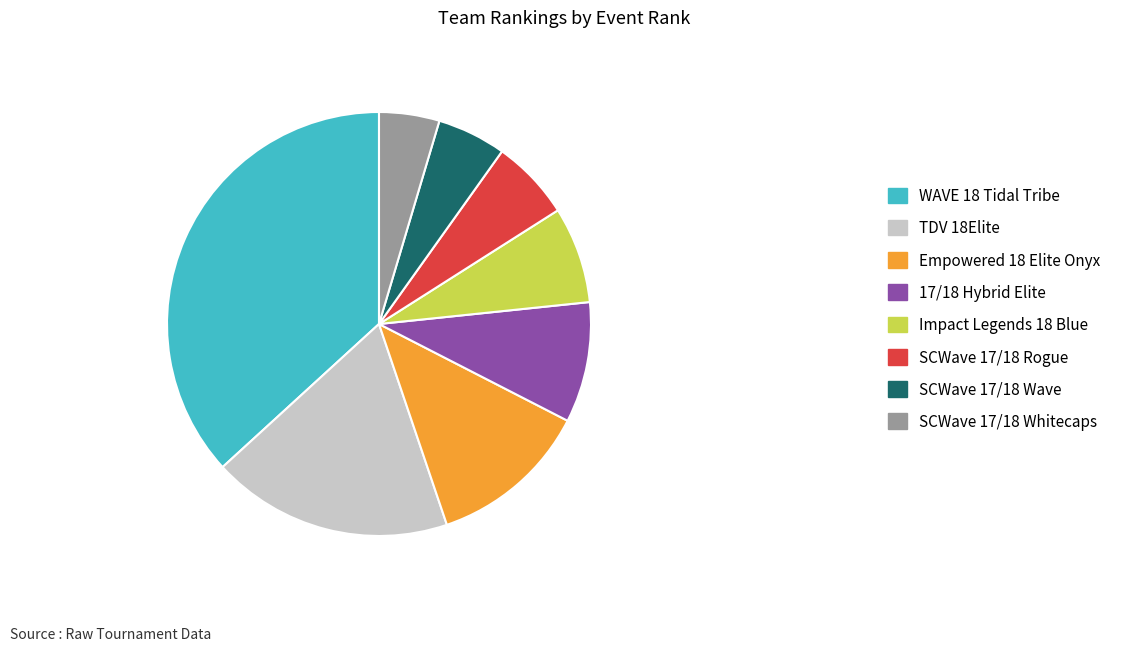

Does SCWave 17/18 Whitecaps represent more than half of the total?

No